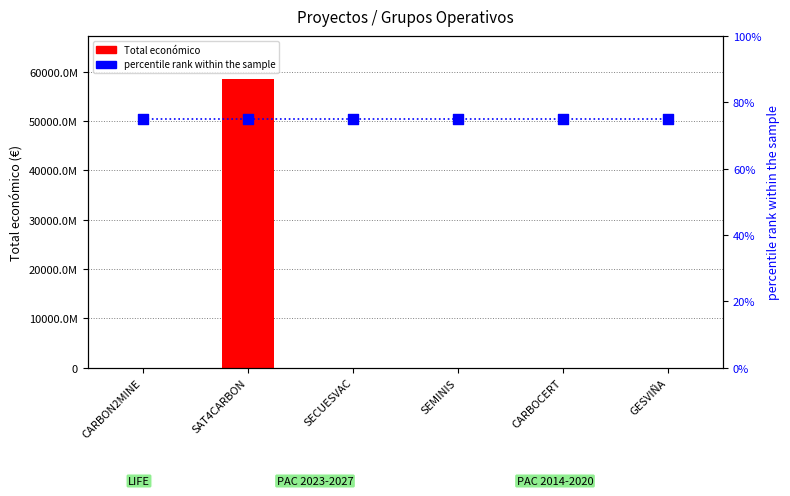

Which series contains the lowest Y value?

percentile rank within the sample